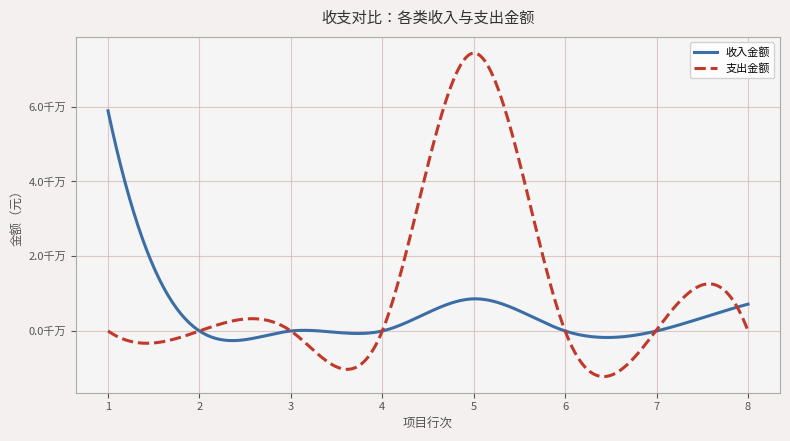

Which series has the largest range (max minus min)?

支出金额